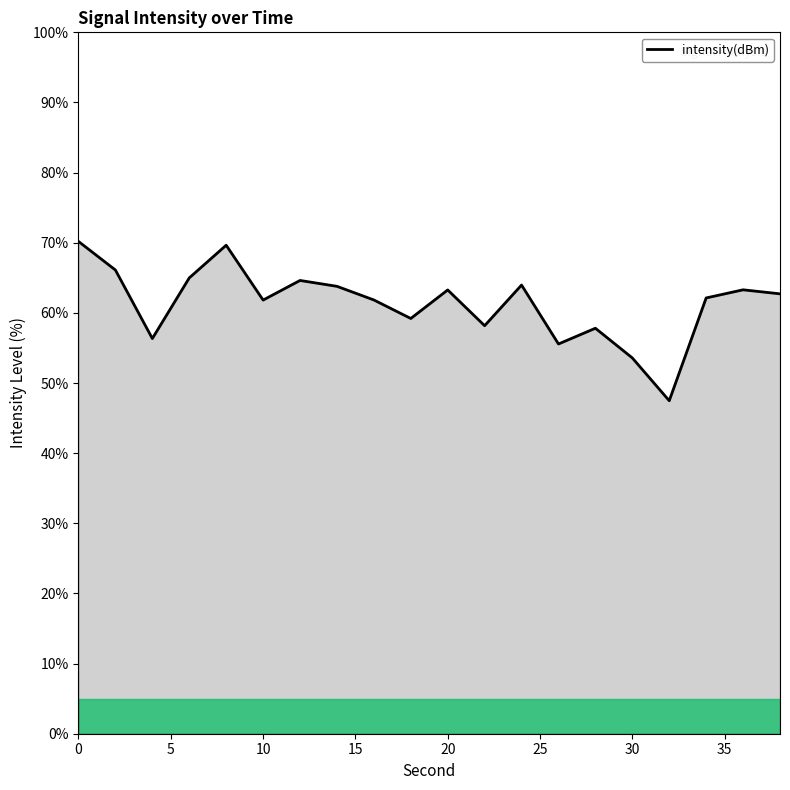

What is the difference between the maximum and minimum values?

22.7